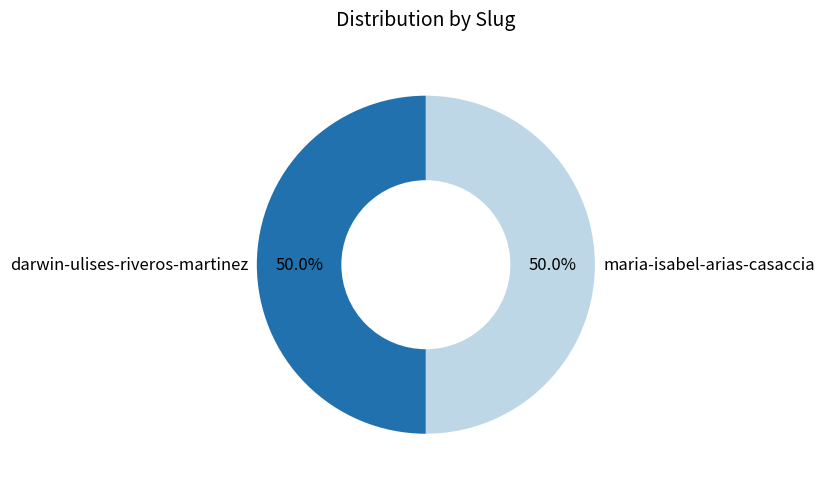

To the nearest percent, what percentage of the pie is darwin-ulises-riveros-martinez?

50%